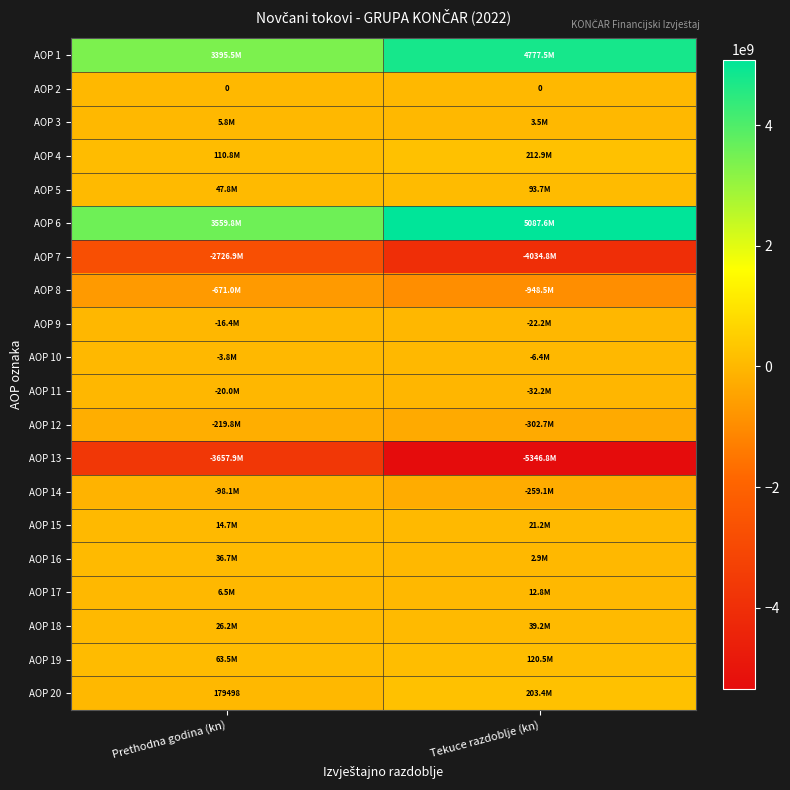

Which series has the widest spread of values?

AOP 13